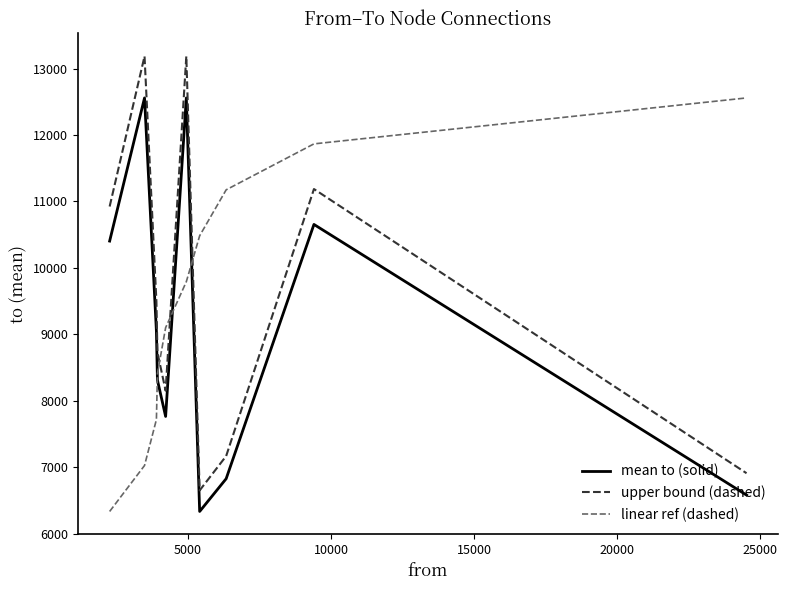

True or false: mean to (solid) and upper bound (dashed) intersect in this chart.

False